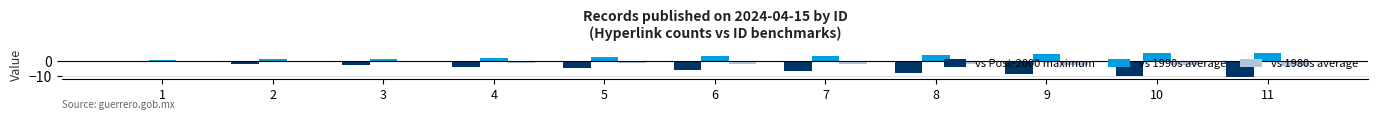

What is the average value of the vs 1990s average series?

3.0